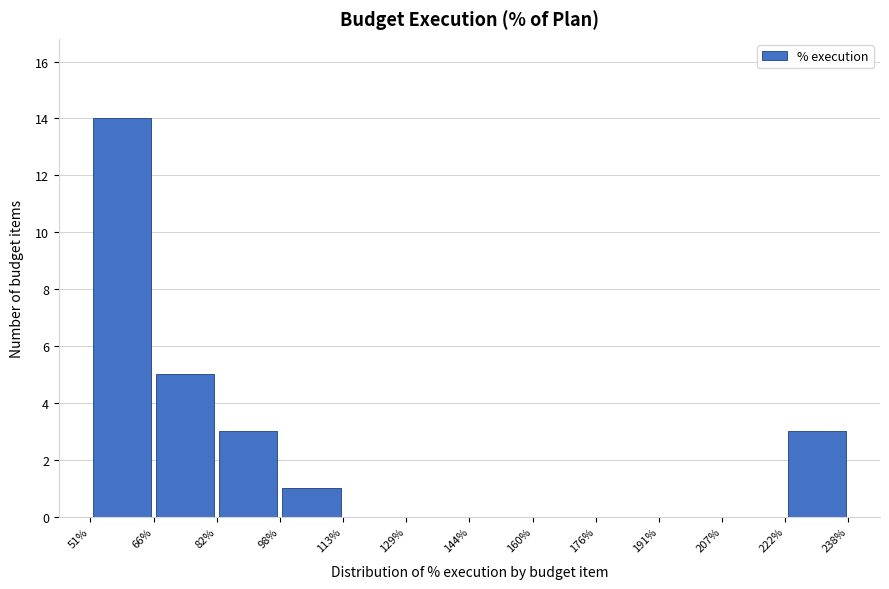

Reading left to right, list every bar in this chart as the range it spans on the x-axis followed by its height. The values are not printed on the chart, so give them approximately, as read against the axis.

51% to 66%: 14
66% to 82%: 5
82% to 98%: 3
98% to 113%: 1
113% to 129%: 0
129% to 144%: 0
144% to 160%: 0
160% to 176%: 0
176% to 191%: 0
191% to 207%: 0
207% to 222%: 0
222% to 238%: 3